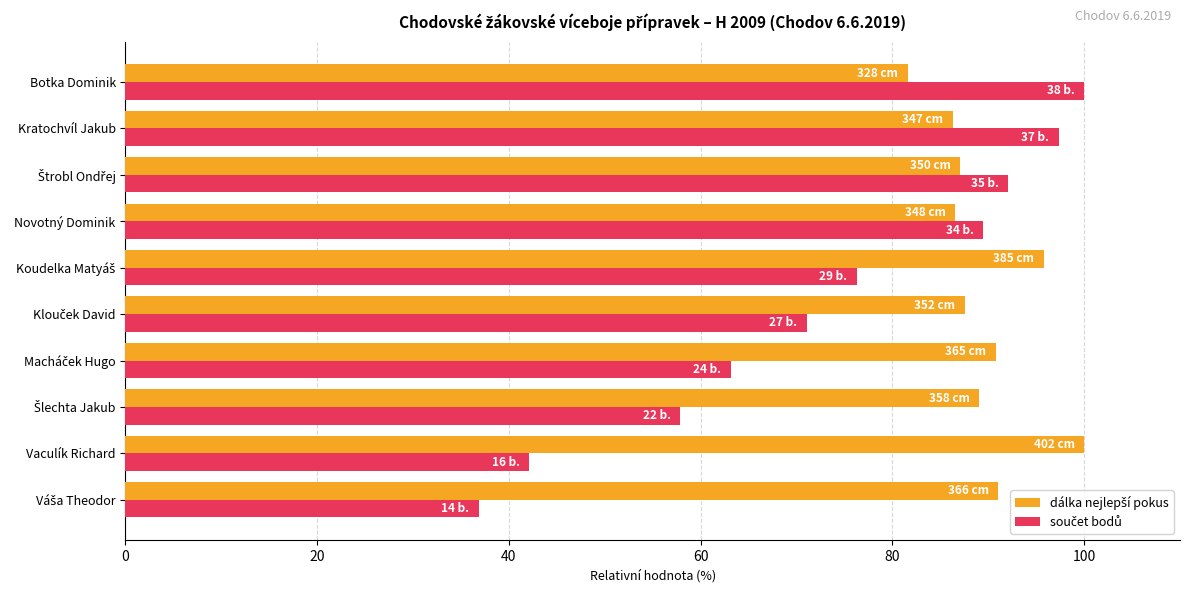

At which category is the sum across all series the highest?

Kratochvíl Jakub